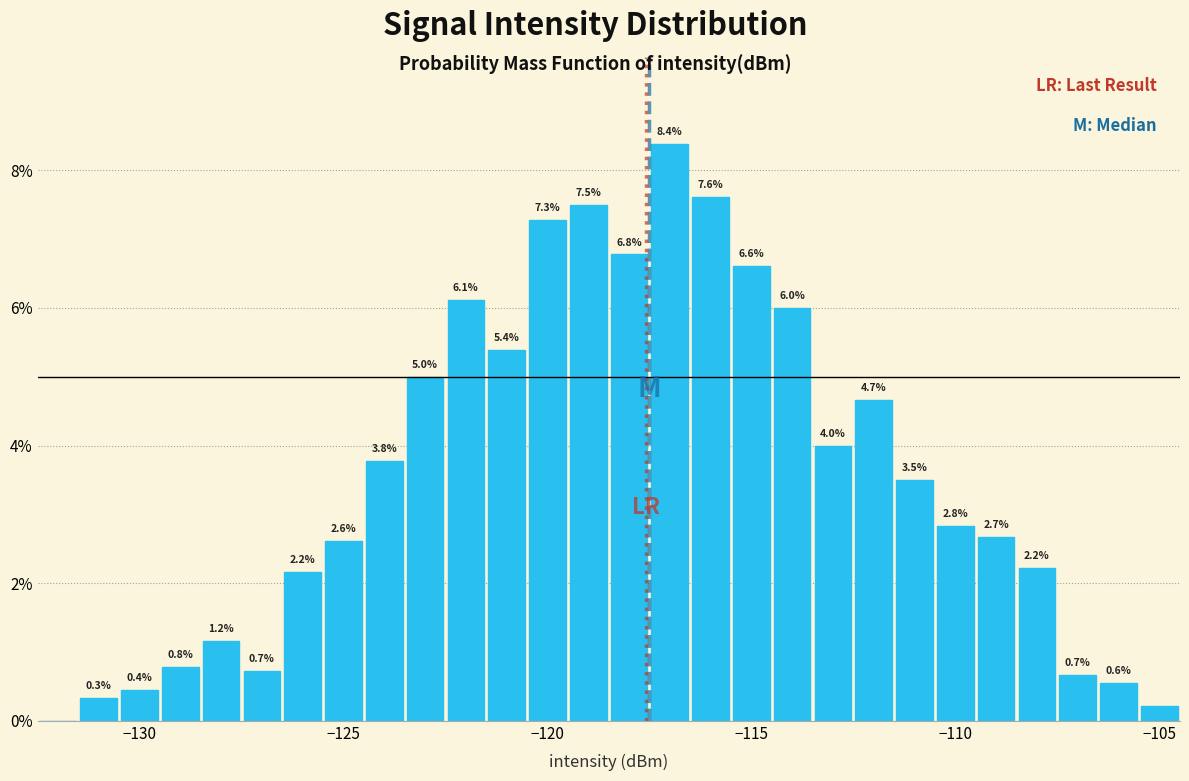

Around what value on the x-axis is the tallest bar? Give the approximate position of its centre, as read against the axis.

-117.0